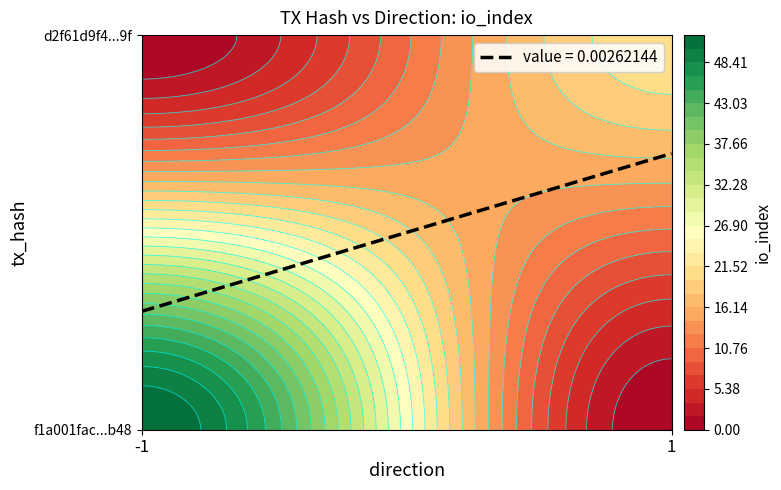

The value of f1a001fac941469db320372ce99af5352dd7b48 at io_index is 52. True or false?

True